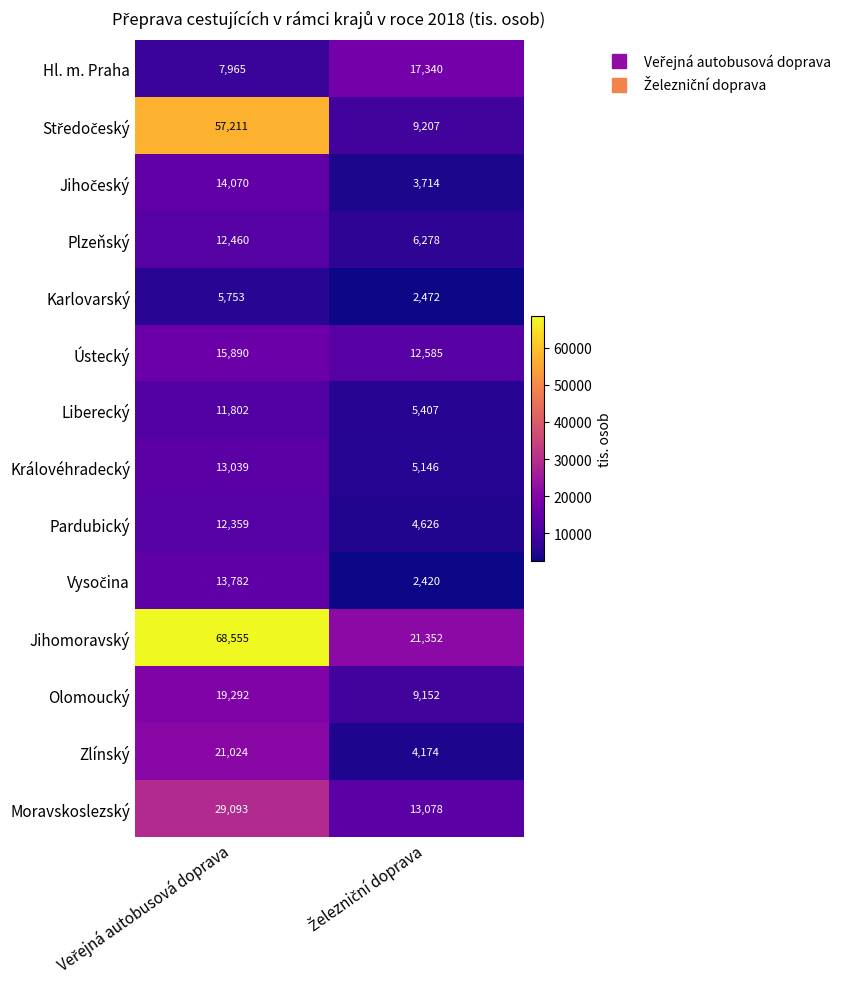

Which series has the largest total across all categories?

Jihomoravský